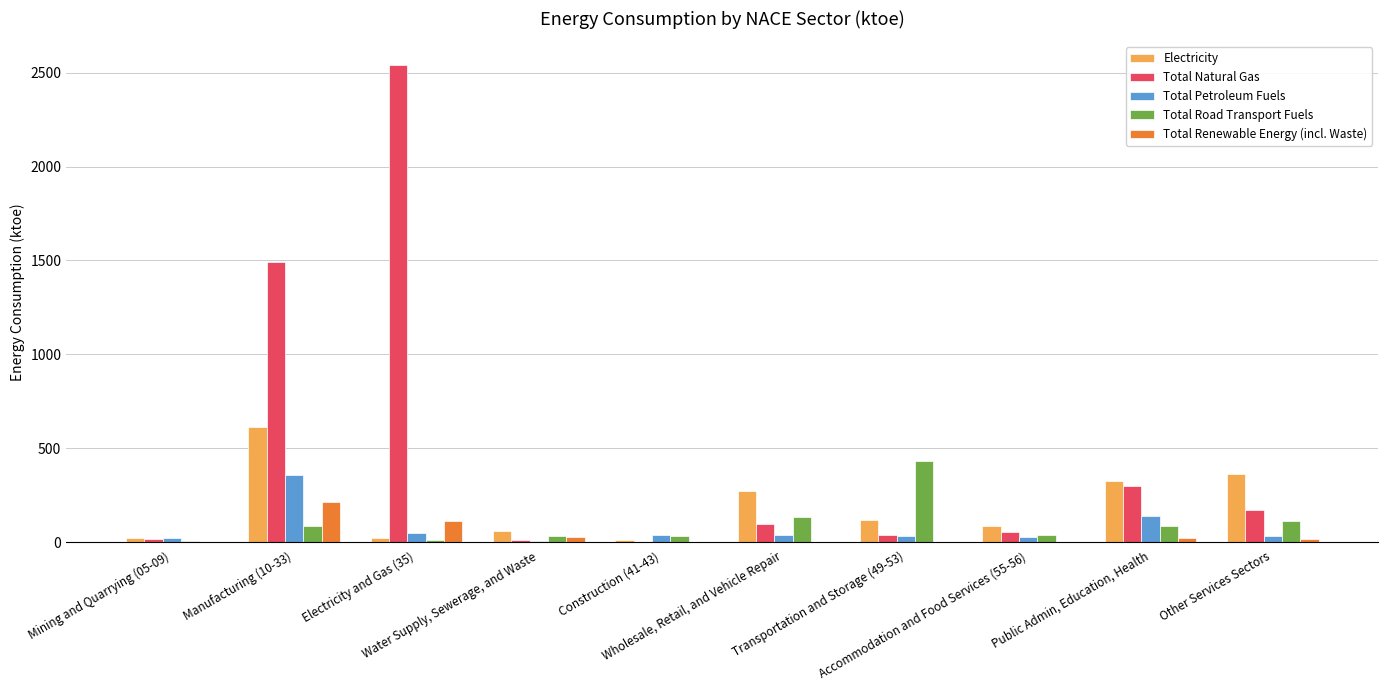

Which series has the largest total across all categories?

Total Natural Gas